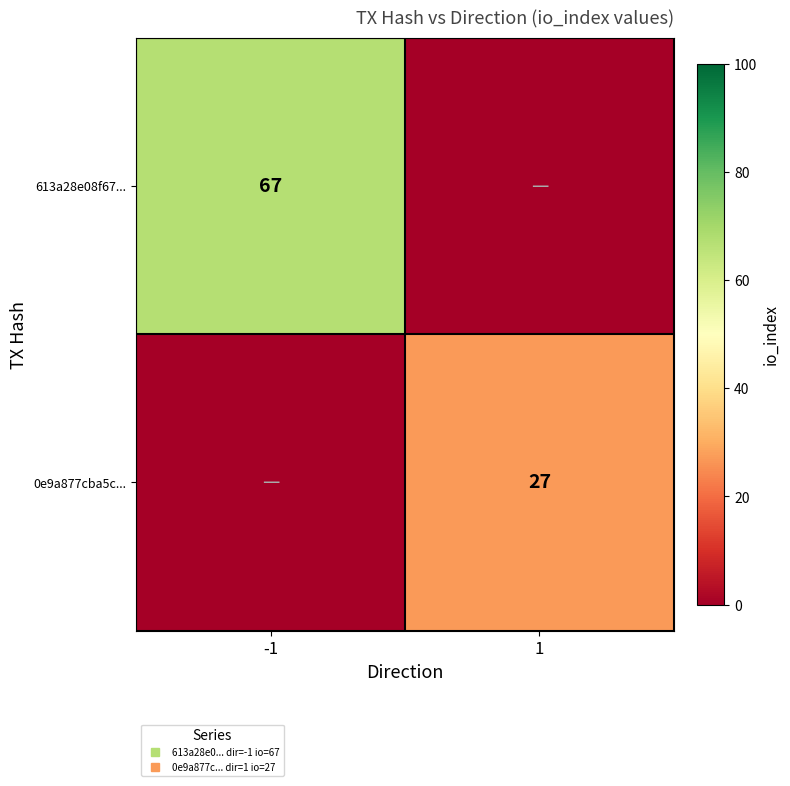

At which category is the sum across all series the highest?

-1